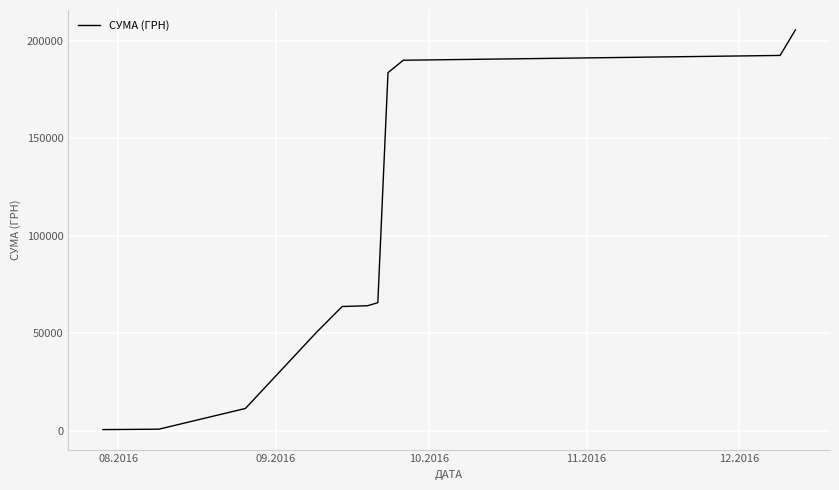

What is the greatest value displayed?

205485.8